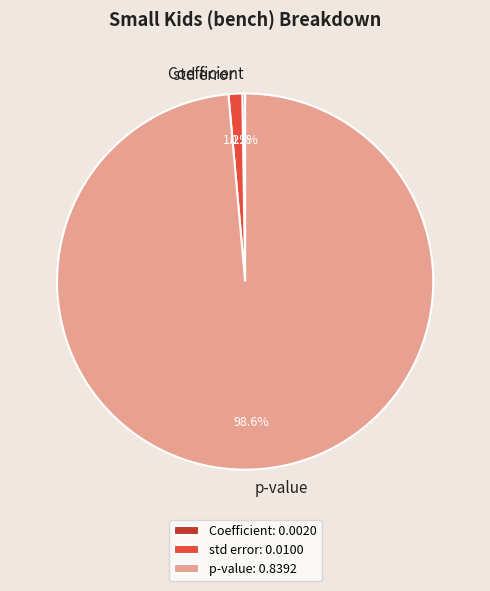

What portion of the pie excludes std error?

98.8%